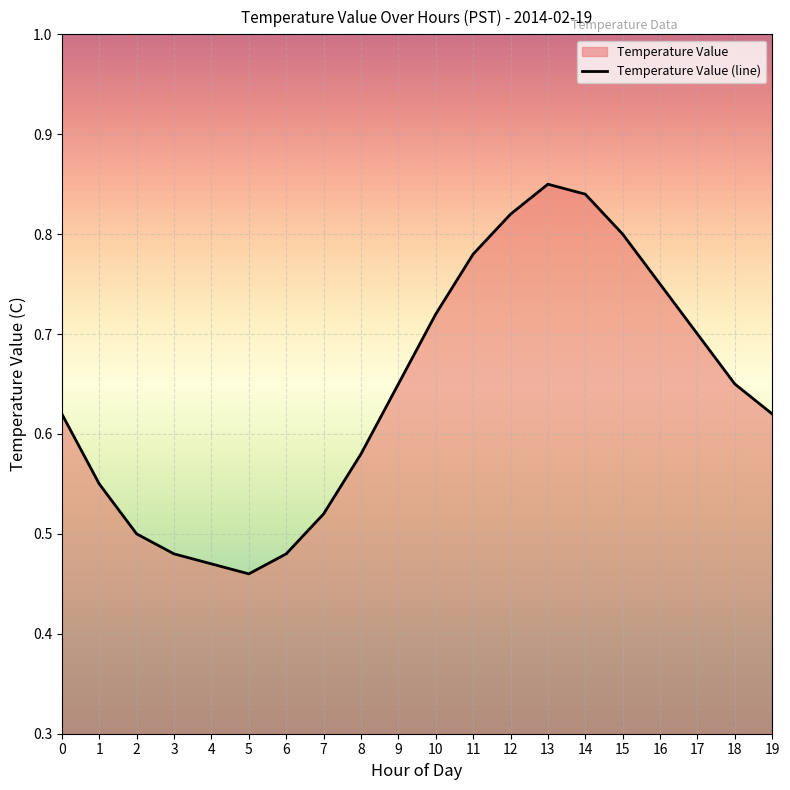

Reading left to right, transcribe all the data shown in this chart.

0=0.6	1=0.6	2=0.5	3=0.5	4=0.5	5=0.5	6=0.5	7=0.5	8=0.6	9=0.7	10=0.7	11=0.8	12=0.8	13=0.8	14=0.8	15=0.8	16=0.8	17=0.7	18=0.7	19=0.6